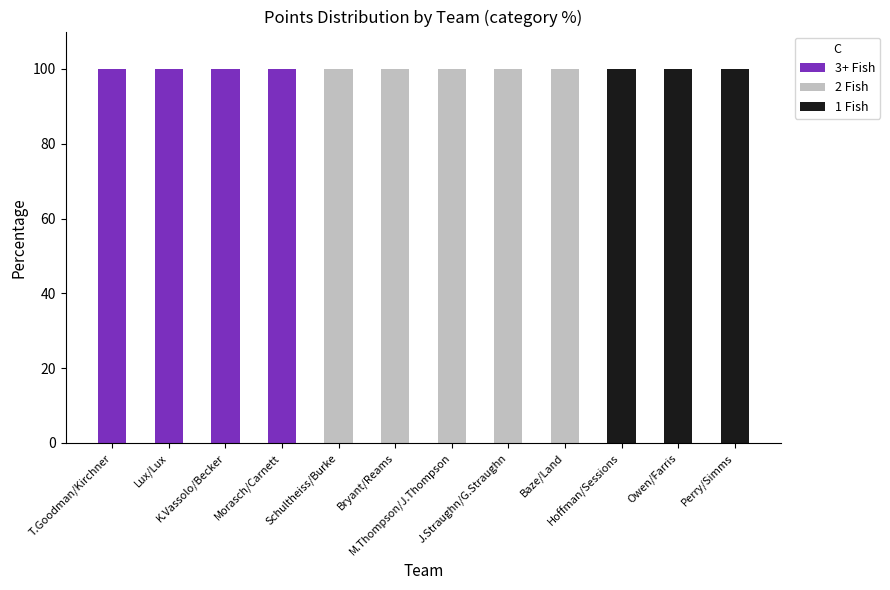

What is the maximum value for 3+ Fish?

100